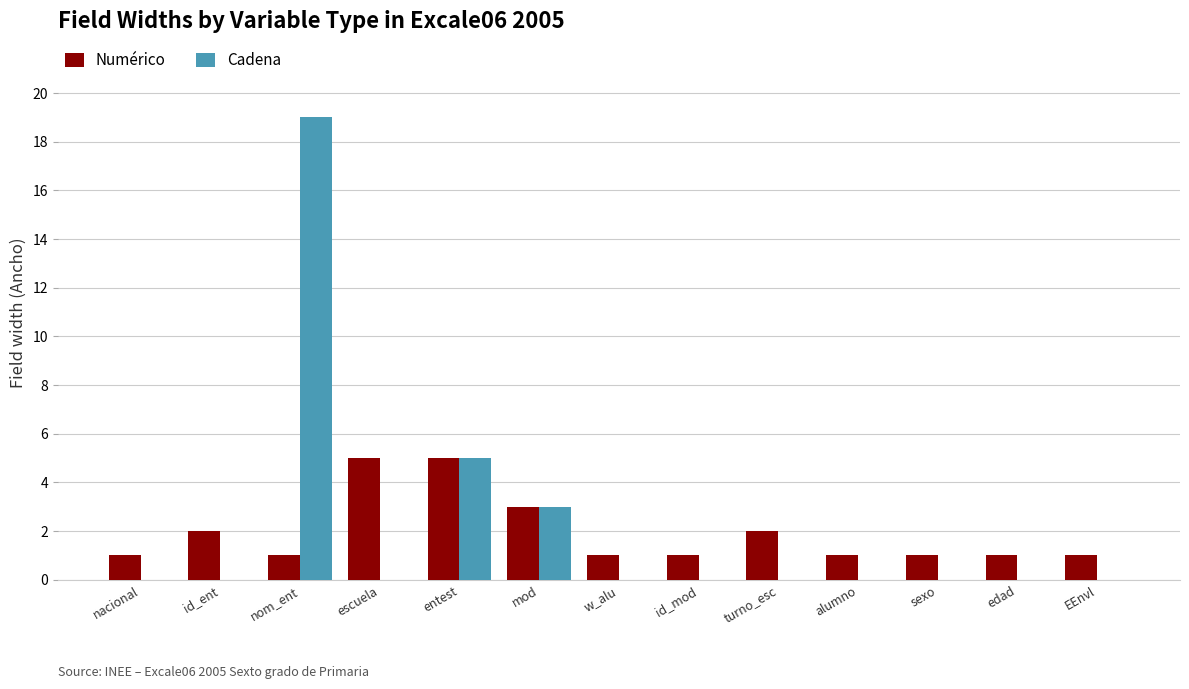

What are all the series names shown in the legend?

Numérico, Cadena